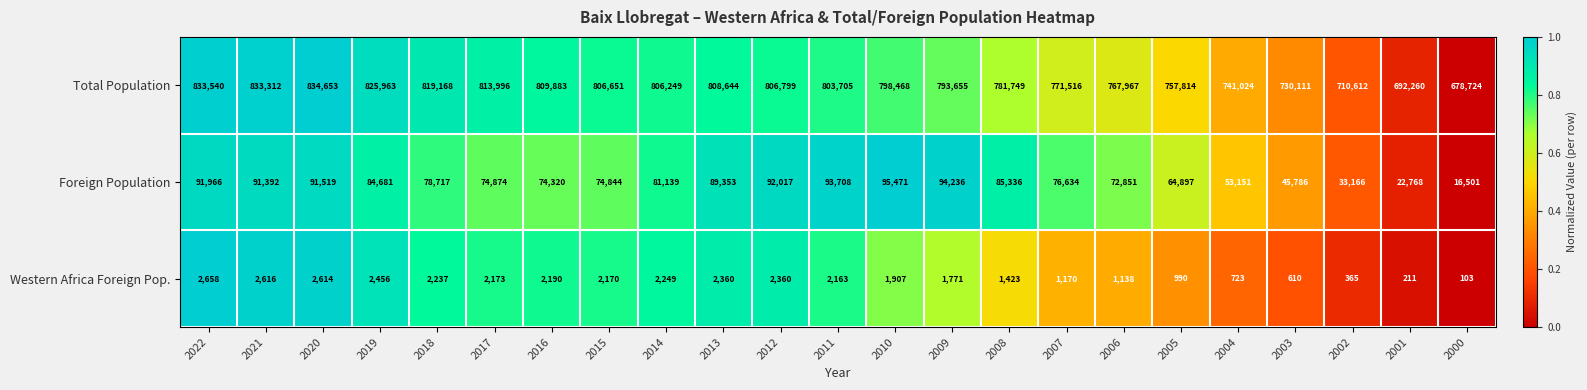

At which category does the chart reach its minimum across all series?

2000